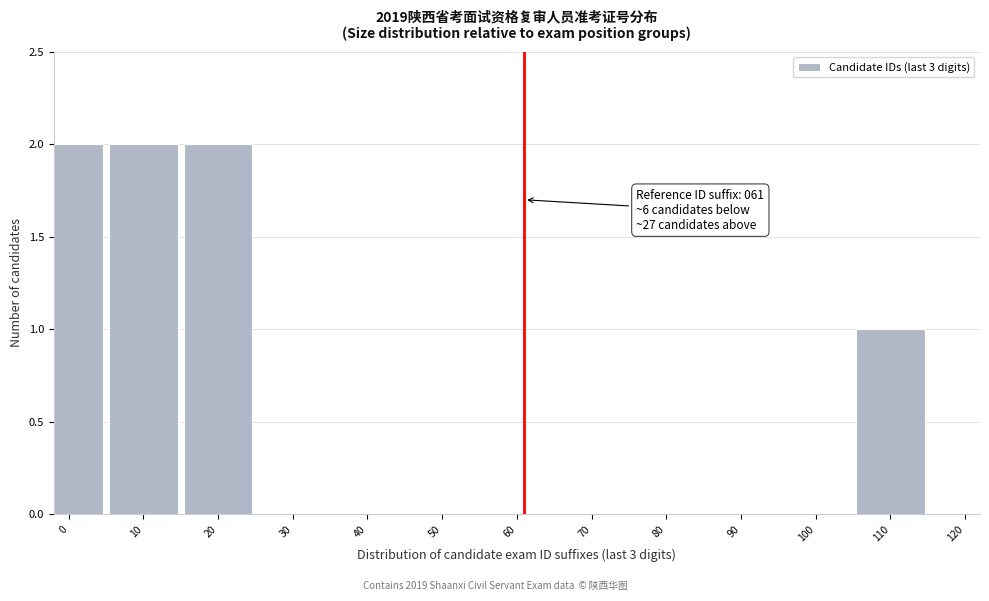

Reading left to right, what are all the values shown in this chart?

0=2	10=2	20=2	30=0	40=0	50=0	60=0	70=0	80=0	90=0	100=0	110=1